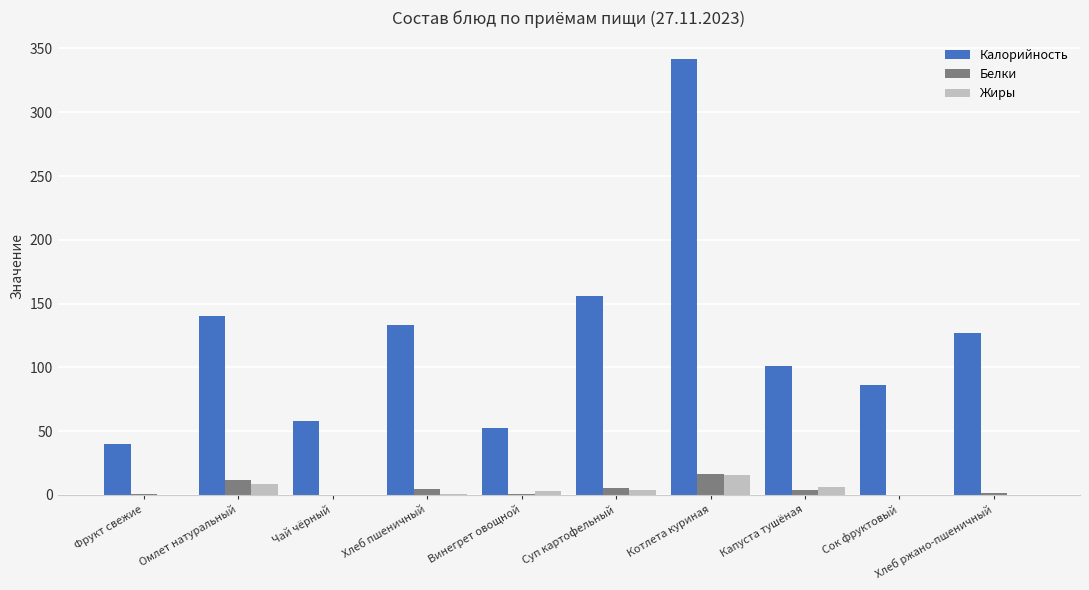

Which series has the largest range (max minus min)?

Калорийность